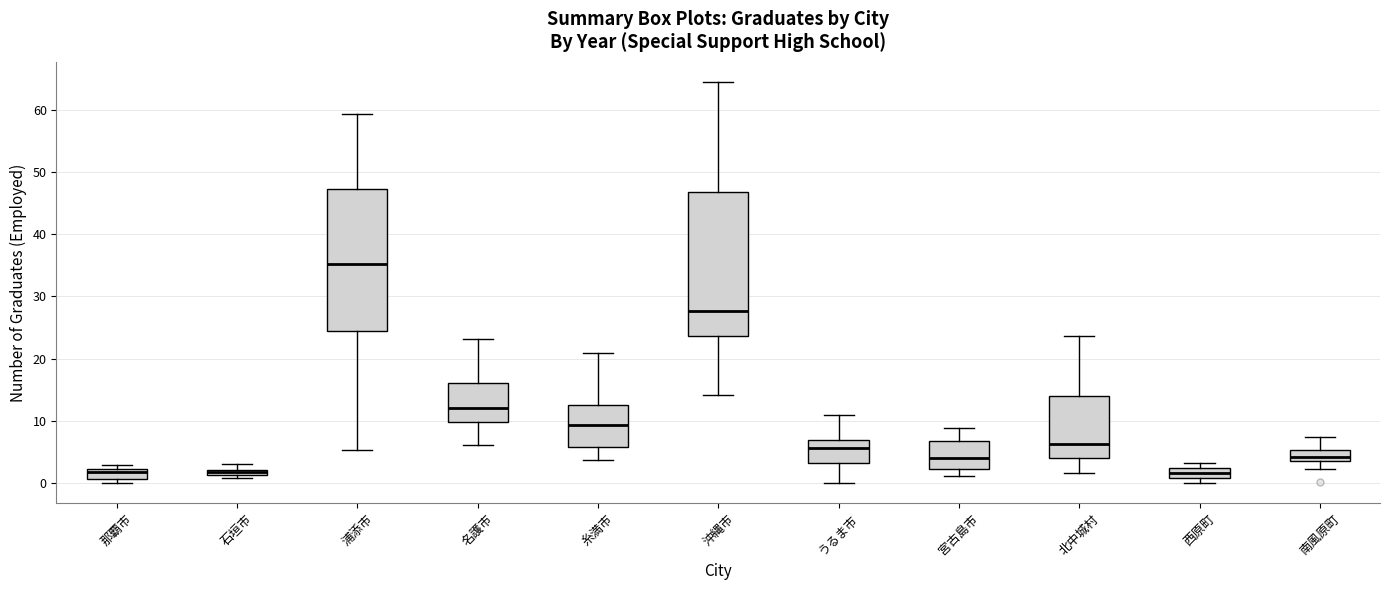

Which box's median line is the highest?

浦添市